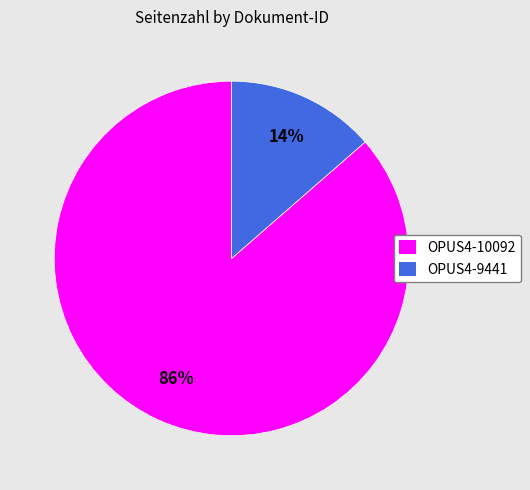

What percentage is the OPUS4-9441 slice, to the nearest percent?

14%